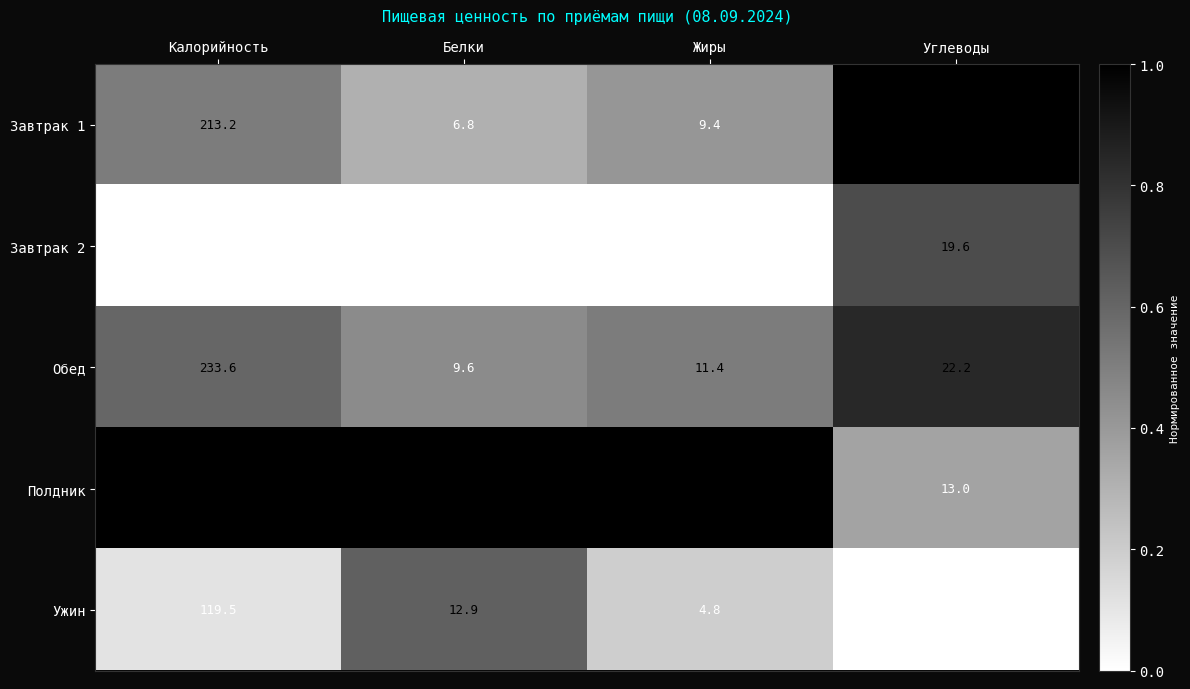

Which series has the widest spread of values?

Полдник